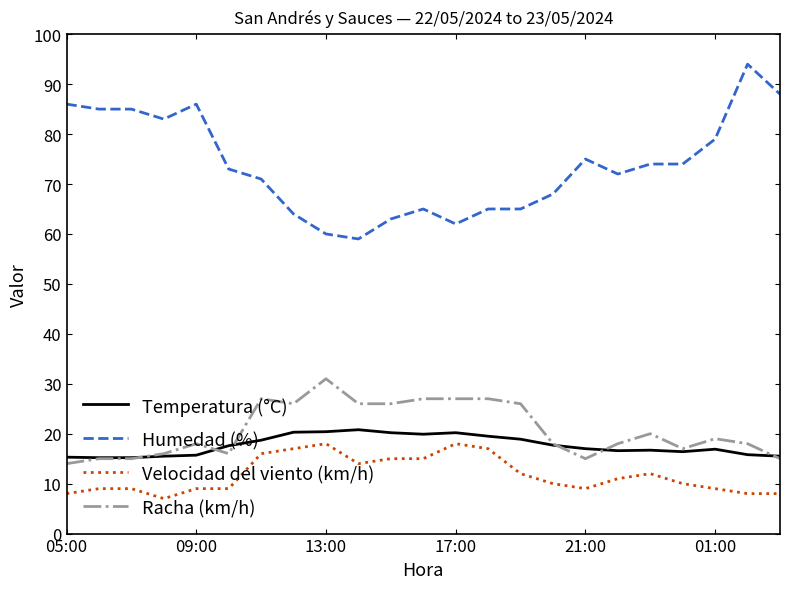

What is the sum of all Racha (km/h) values?

477.0